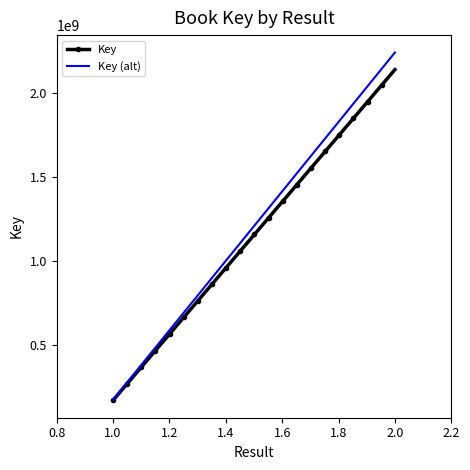

Rank the series by their maximum value, from highest to lowest.

Key (alt), Key